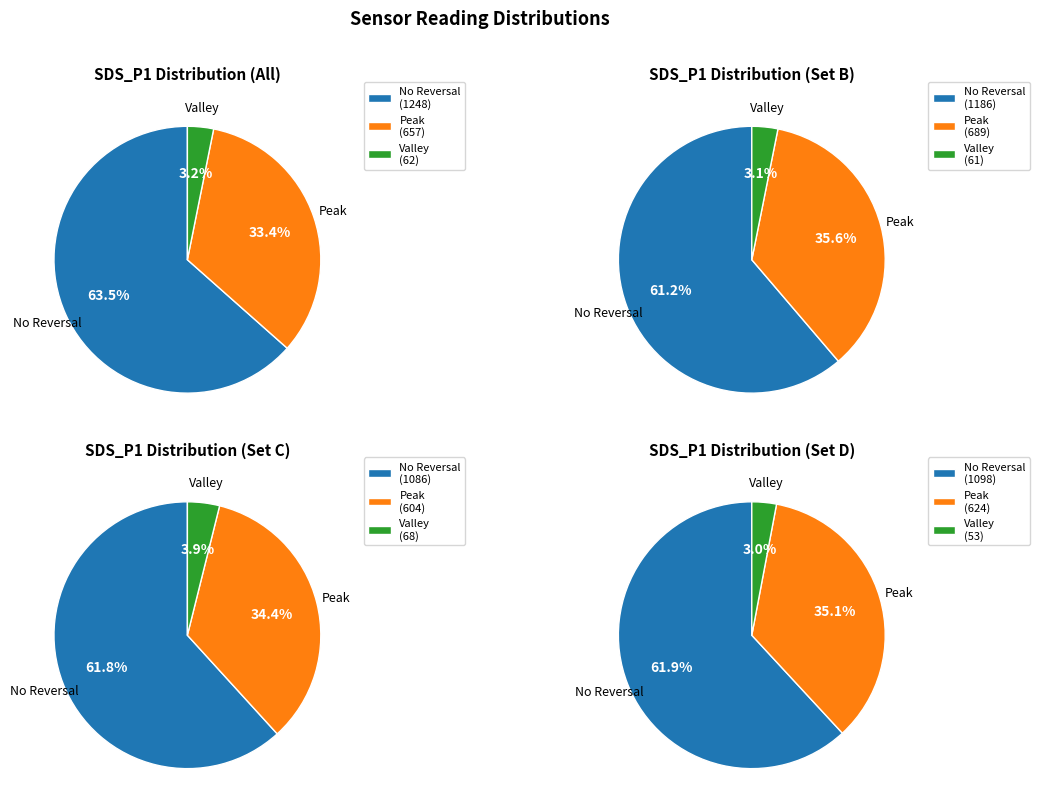

Is it true that 14 is 1% of the pie?

False